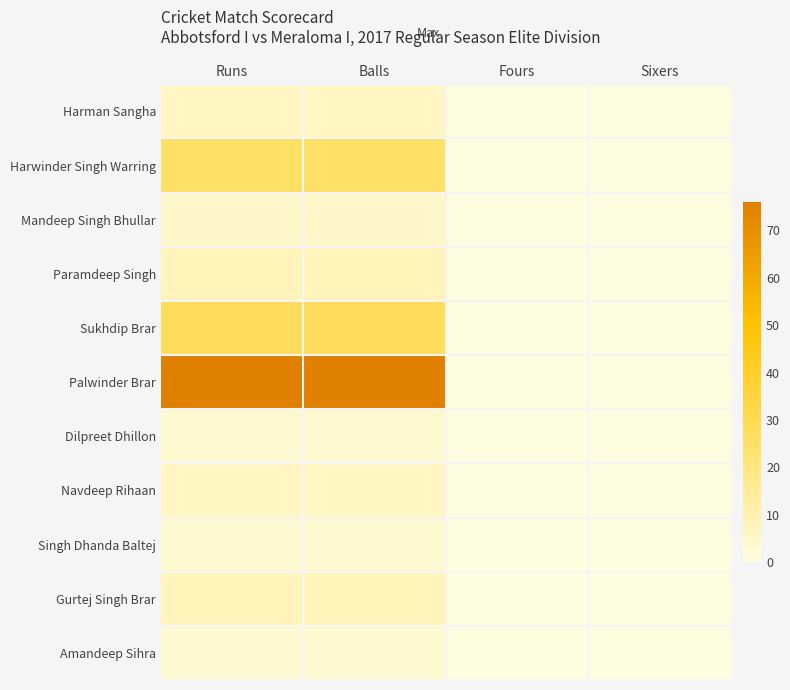

Reading left to right, list all the values displayed in this chart.

Harman Sangha: Runs=6	Balls=6	Fours=0	Sixers=0
Harwinder Singh Warring: Runs=25	Balls=25	Fours=0	Sixers=0
Mandeep Singh Bhullar: Runs=5	Balls=5	Fours=0	Sixers=0
Paramdeep Singh: Runs=8	Balls=8	Fours=0	Sixers=0
Sukhdip Brar: Runs=28	Balls=28	Fours=0	Sixers=0
Palwinder Brar: Runs=76	Balls=76	Fours=0	Sixers=0
Dilpreet Dhillon: Runs=3	Balls=3	Fours=0	Sixers=0
Navdeep Rihaan: Runs=6	Balls=6	Fours=0	Sixers=0
Singh Dhanda Baltej: Runs=3	Balls=3	Fours=0	Sixers=0
Gurtej Singh Brar: Runs=8	Balls=8	Fours=0	Sixers=0
Amandeep Sihra: Runs=3	Balls=3	Fours=0	Sixers=0